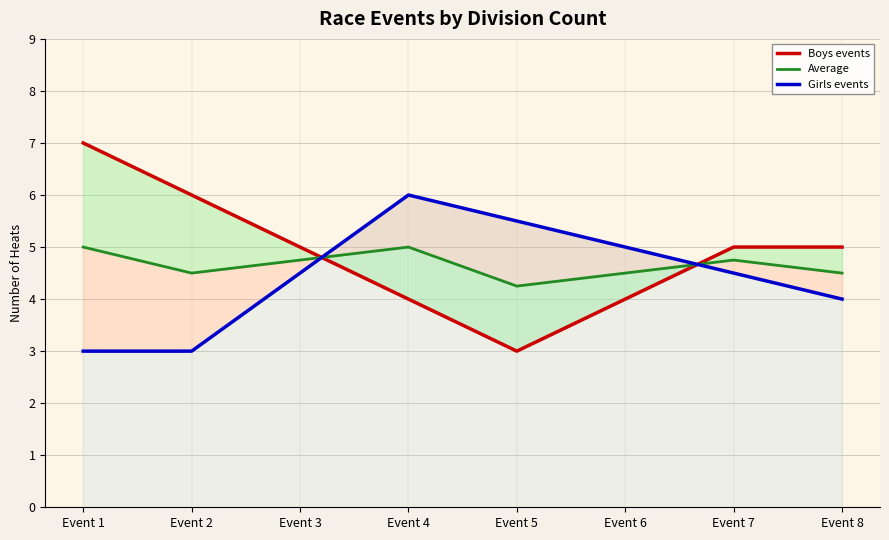

True or false: Boys events has a value of 1.3 at Event 5.

False